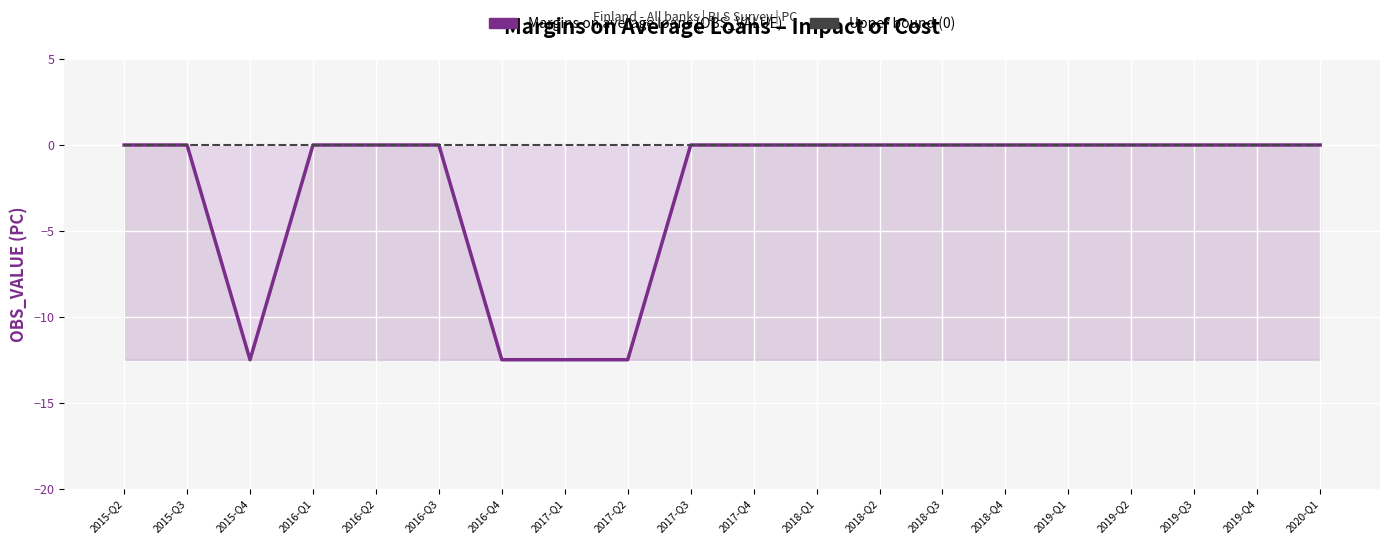

Which series changed the most between 2016-Q4 and 2019-Q4?

Margins on average loans (OBS_VALUE)